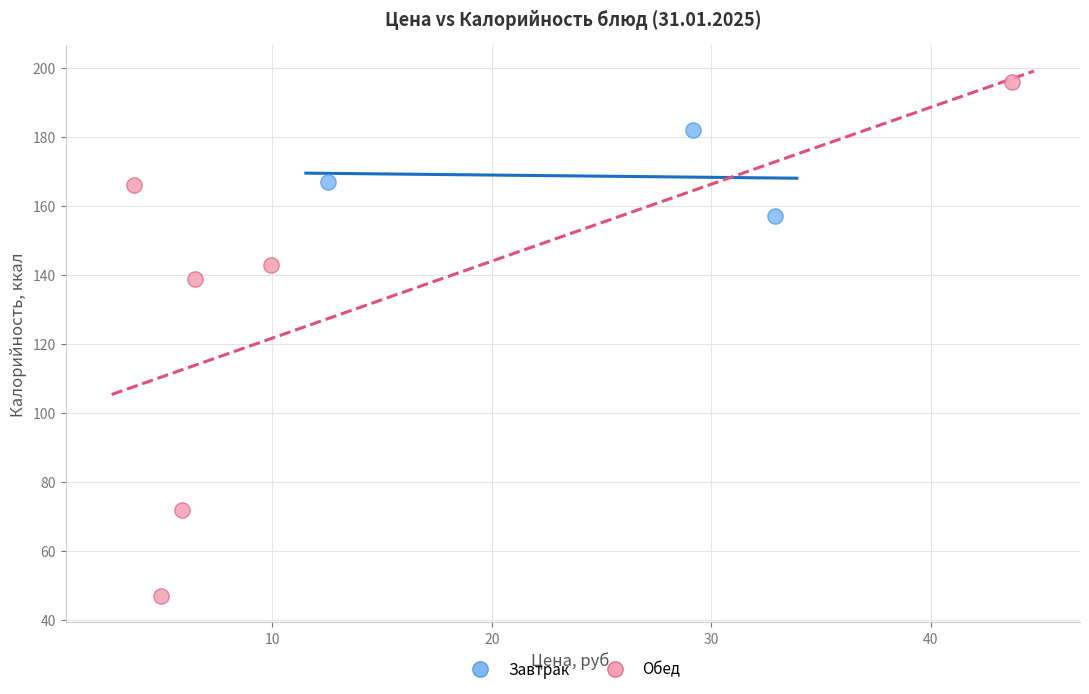

Which series contains the highest Y value?

Обед